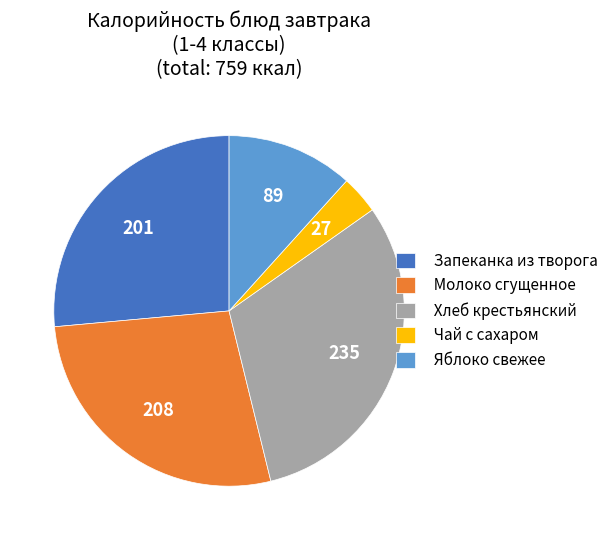

How many slices are in this pie chart?

5